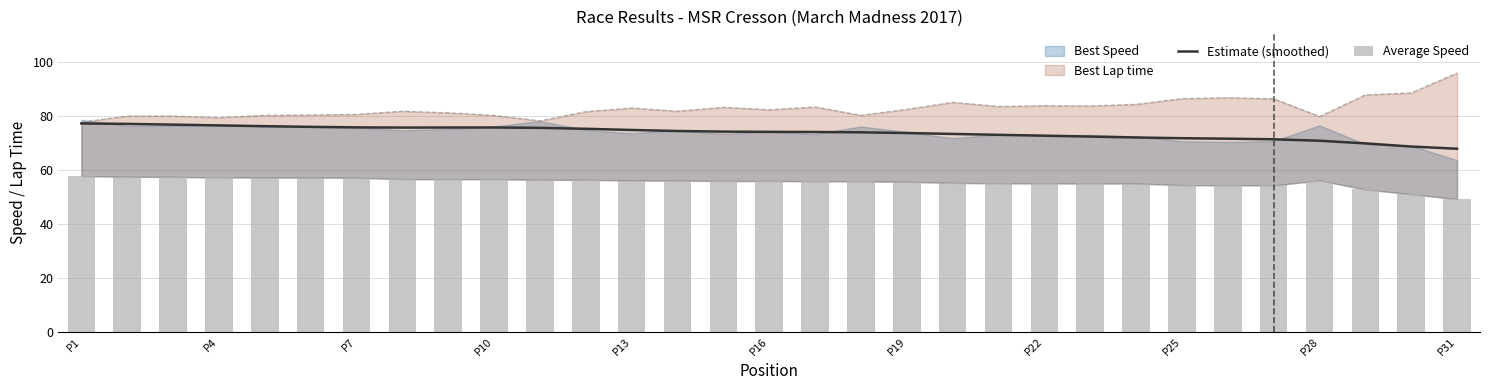

At which category is the sum across all series the highest?

P1